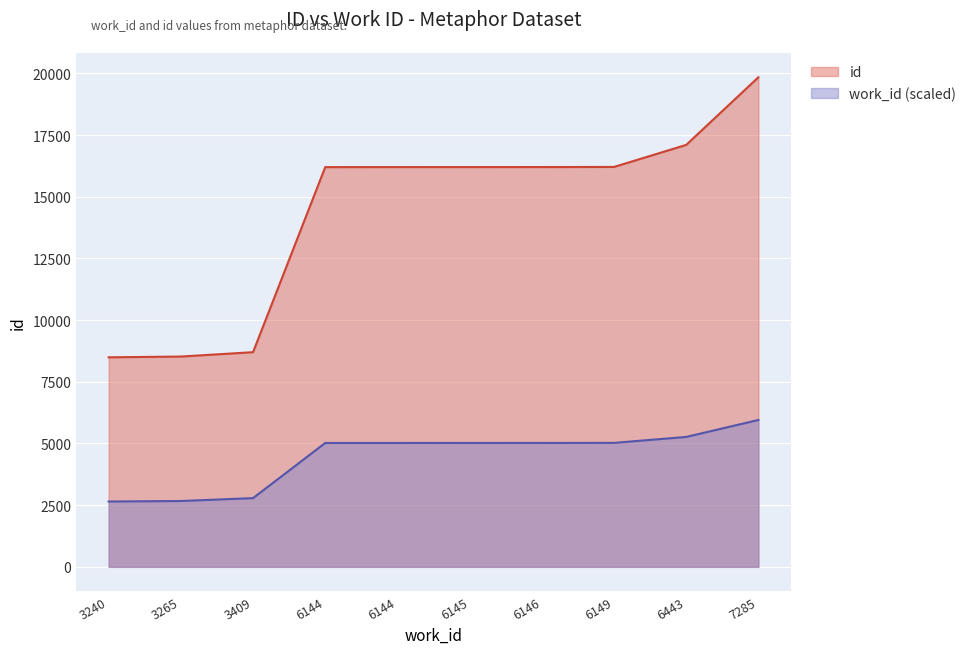

List the series in order of their peak value, highest first.

id, work_id (scaled)